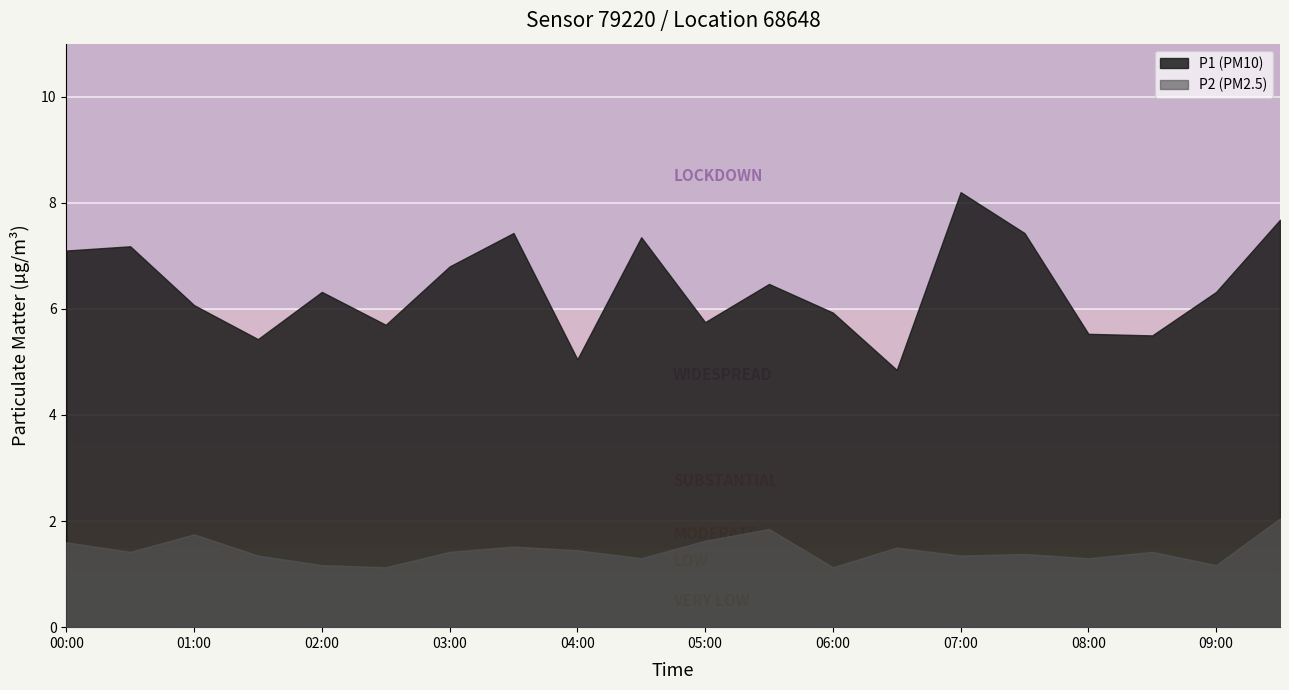

True or false: P1 has a value of 9.9 at 00:00.

False